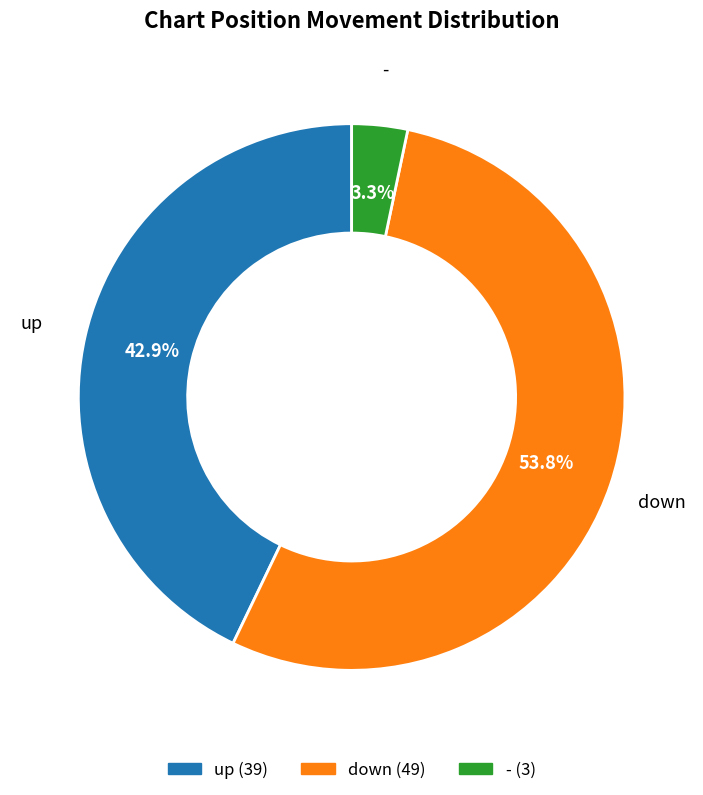

Combined, what portion of the pie is up and down?

96.7%